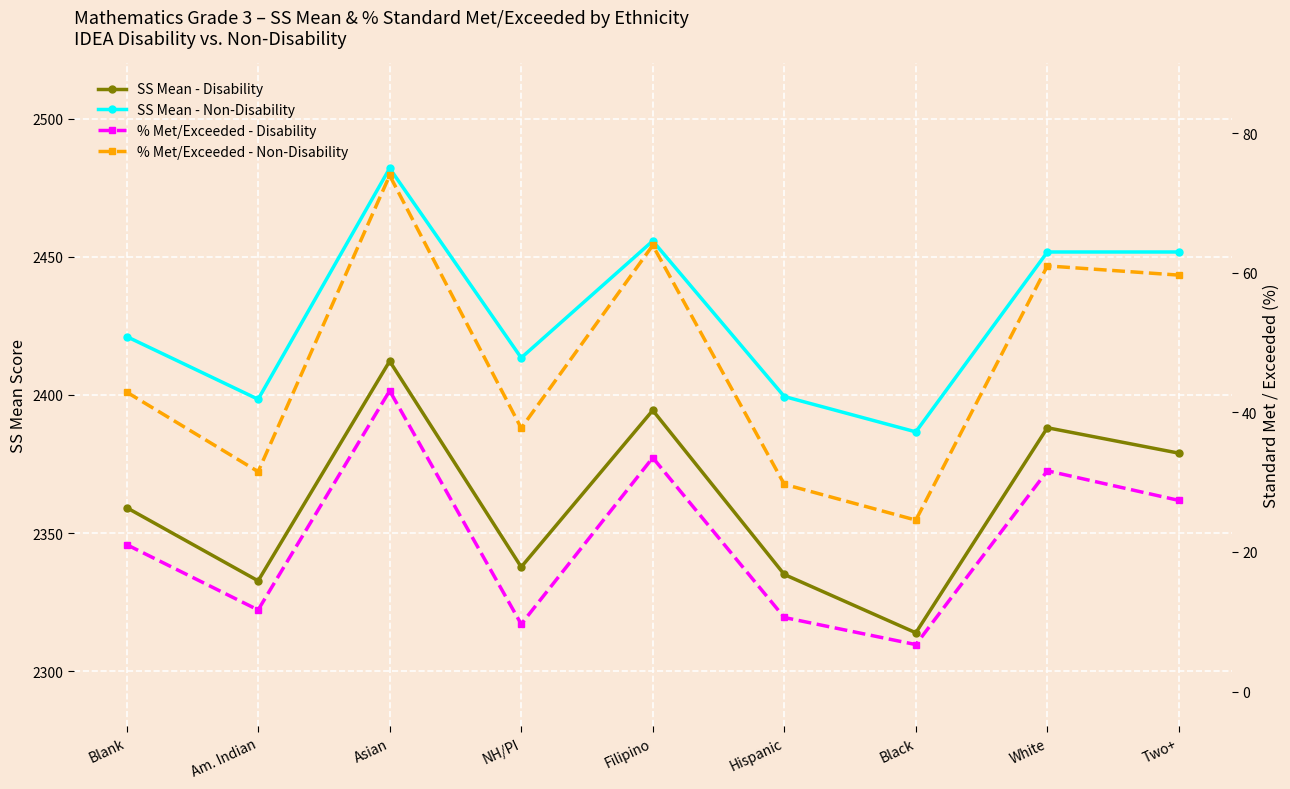

What is the spread (max minus min) of values at Two+?

2424.3